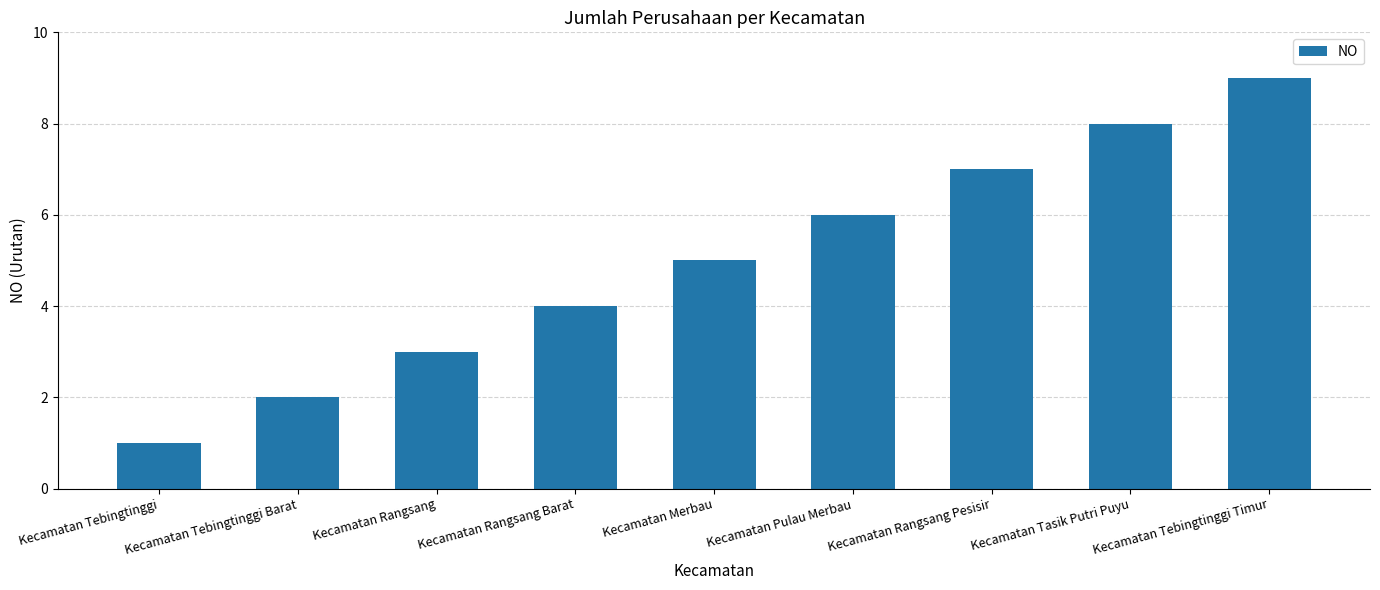

What is the change in value from Kecamatan Tebingtinggi to Kecamatan Tebingtinggi Timur?

+8